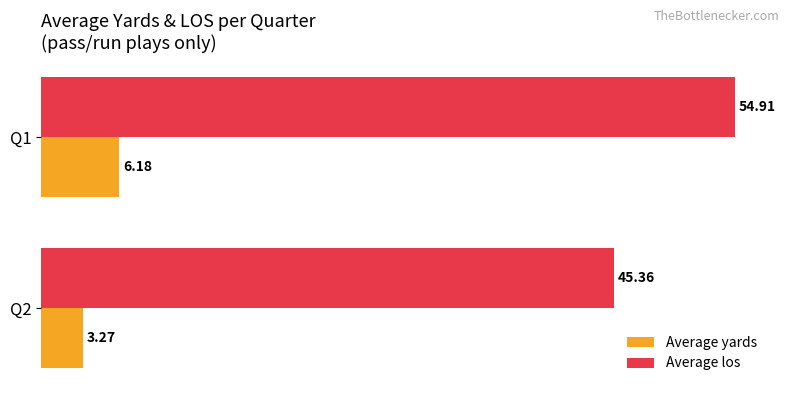

Is the value of Average yards at Q2 greater than the value of Average los at Q2?

No